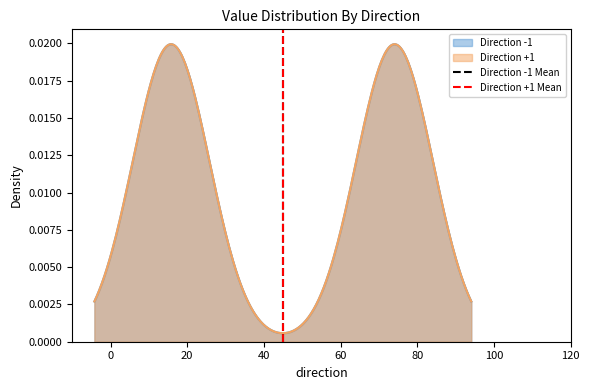

Does the chart have visible grid lines?

No